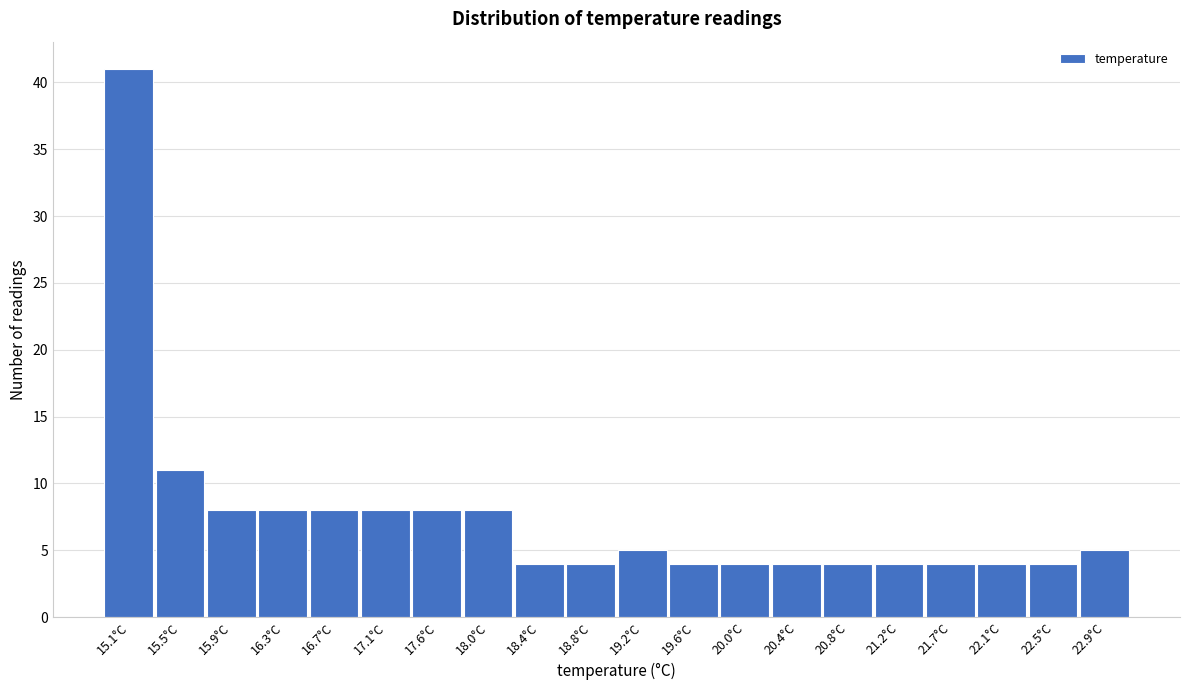

Reading left to right, list all the values displayed in this chart.

15.1°C=41	15.5°C=11	15.9°C=8	16.3°C=8	16.7°C=8	17.1°C=8	17.6°C=8	18.0°C=8	18.4°C=4	18.8°C=4	19.2°C=5	19.6°C=4	20.0°C=4	20.4°C=4	20.8°C=4	21.2°C=4	21.7°C=4	22.1°C=4	22.5°C=4	22.9°C=5